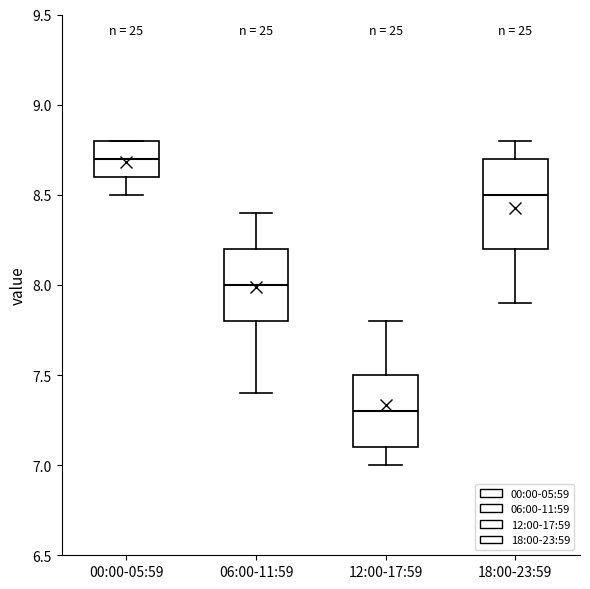

Reading left to right, transcribe this box plot: for each box, give where its median line is, the range the box spans, and where its two whiskers end, as read against the y-axis. The values are not printed on the chart, so give them approximately, as read against the axis.

00:00-05:59: median 8.7, box 8.6 to 8.8, whiskers 8.5 to 8.8
06:00-11:59: median 8.0, box 7.8 to 8.2, whiskers 7.4 to 8.4
12:00-17:59: median 7.3, box 7.1 to 7.5, whiskers 7.0 to 7.8
18:00-23:59: median 8.5, box 8.2 to 8.7, whiskers 7.9 to 8.8